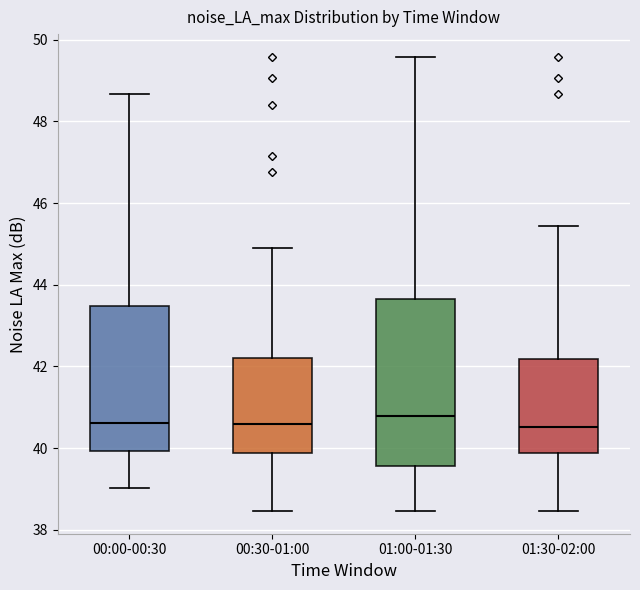

Where does the lower whisker of the box for 00:00-00:30 end on the y-axis? The values are not printed on the chart, so give them approximately, as read against the axis.

39.0